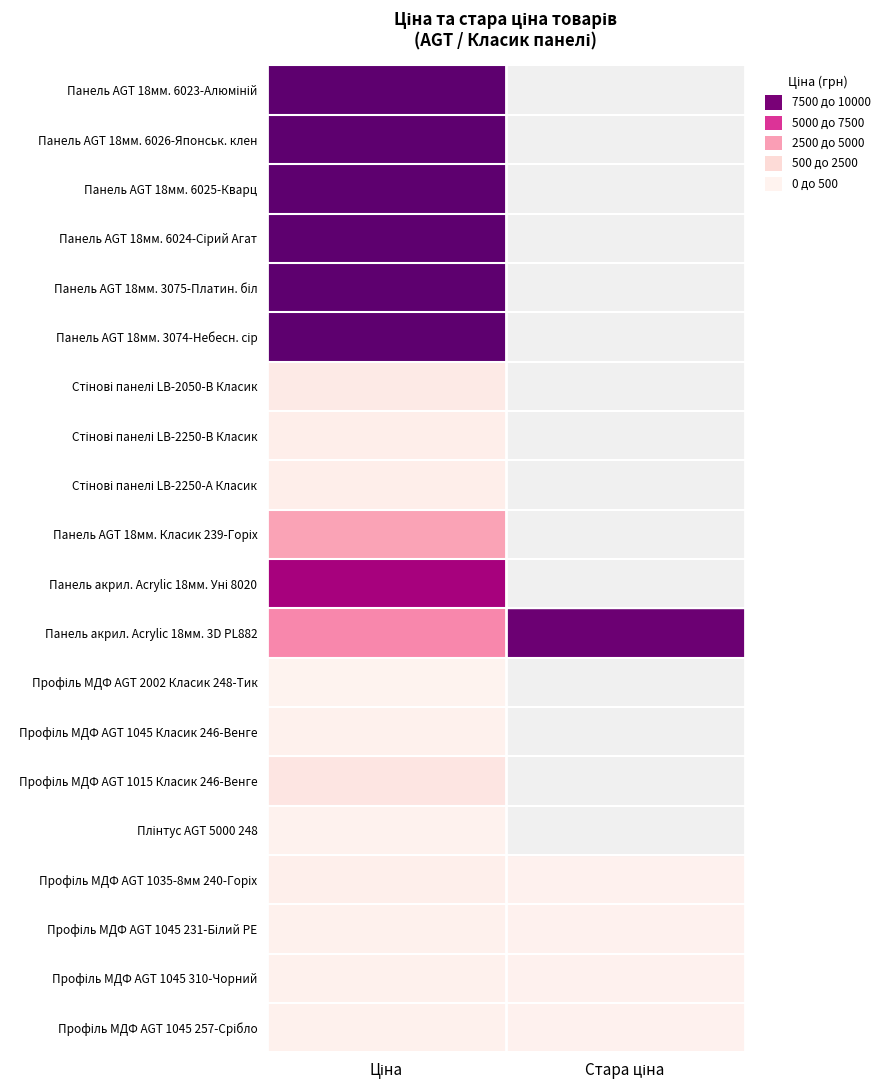

Which series has the largest total across all categories?

Панель акрил. Acrylic 18мм. 3D PL882